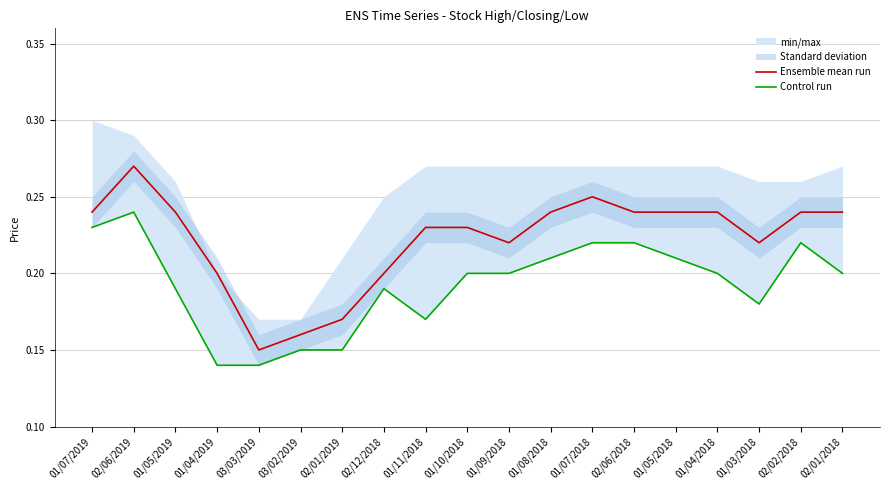

What is the maximum value shown in the chart?

0.3